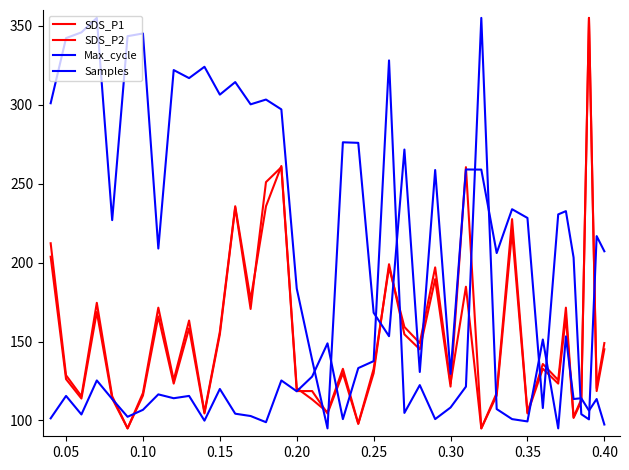

How many lines are shown in the chart?

4